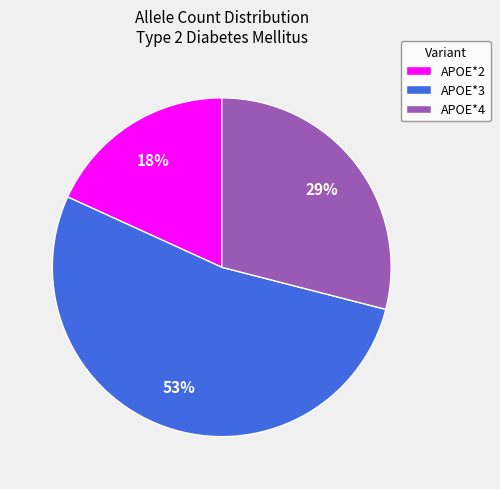

Combined, do APOE*4 and APOE*3 account for over 50%?

Yes